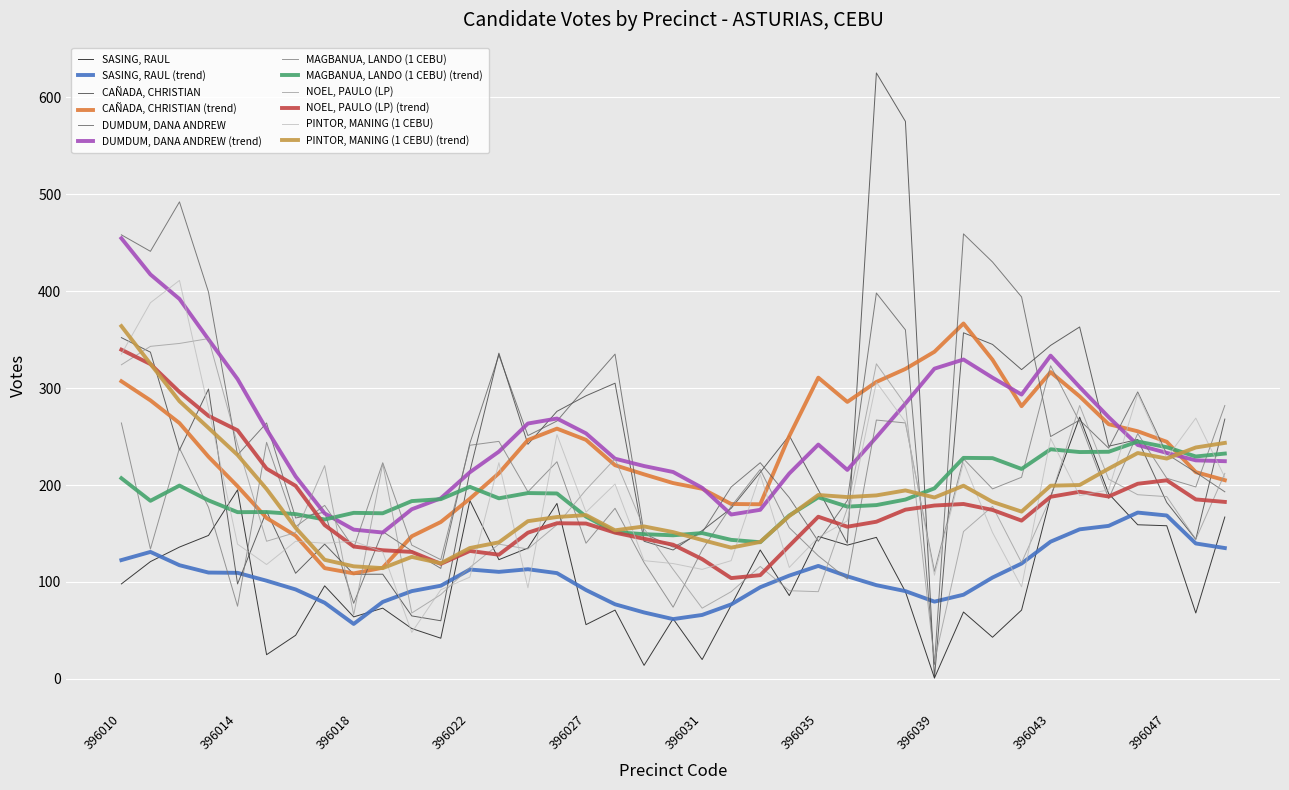

What is the maximum value shown in the chart?

625.0